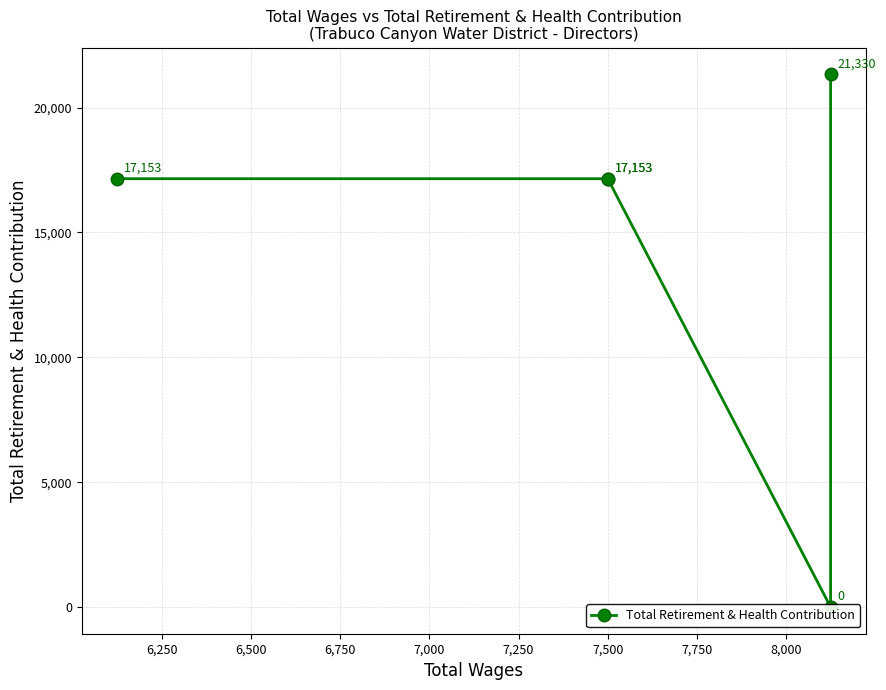

True or false: there are more than 0 points higher than both neighbors.

False